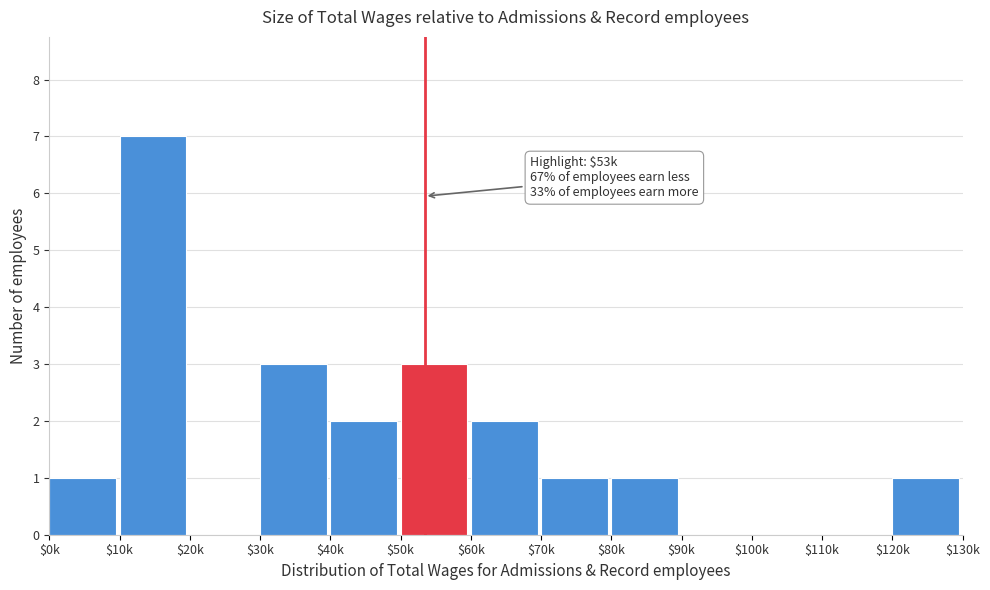

What is the sum of all values?

21